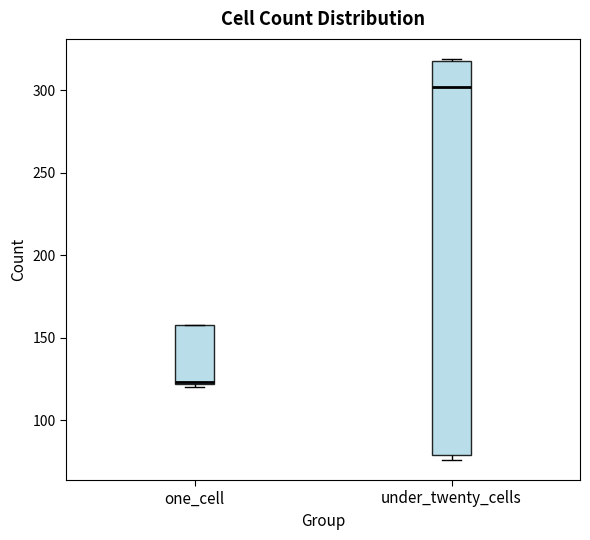

Reading left to right, transcribe this box plot: for each box, give where its median line is, the range the box spans, and where its two whiskers end, as read against the y-axis. The values are not printed on the chart, so give them approximately, as read against the axis.

one_cell: median 125 (drawn on the box's lower edge), box 120 to 160, whiskers 120 (just below the box's lower edge) to 160
under_twenty_cells: median 300, box 80 to 320, whiskers 75 to 320